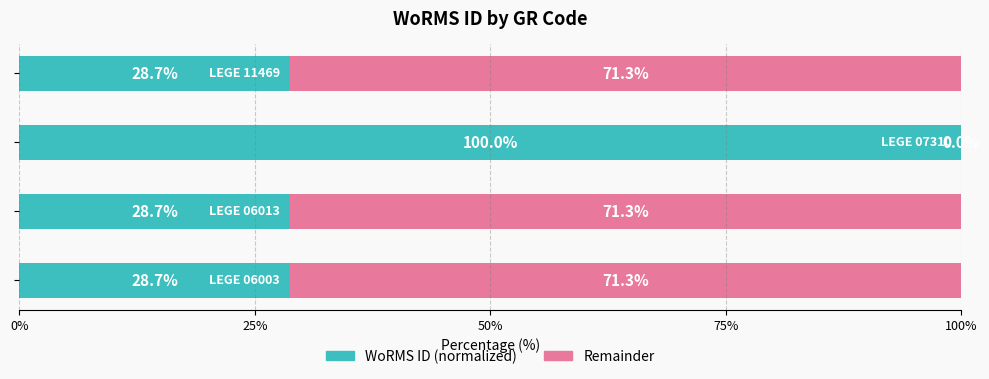

What is the highest value of the WoRMS ID (normalized) series?

100.0